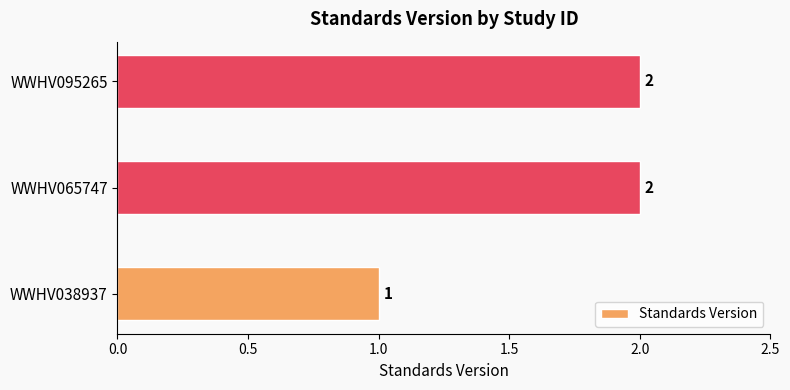

The value at WWHV038937 is 0. True or false?

False